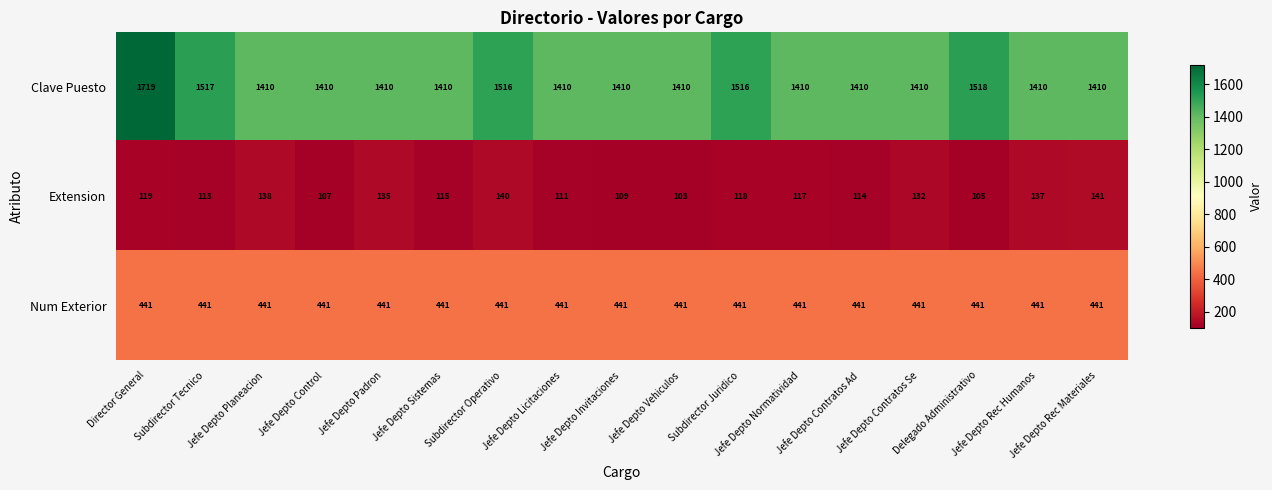

Which series has the largest range (max minus min)?

Clave Puesto